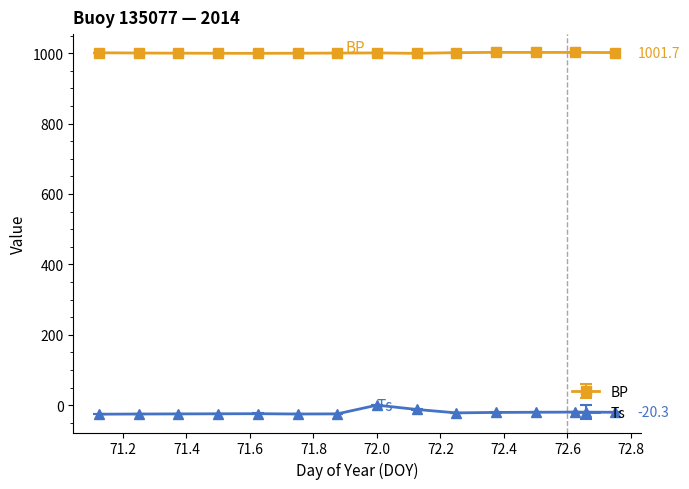

Does the chart display data point markers on the line(s)?

Yes